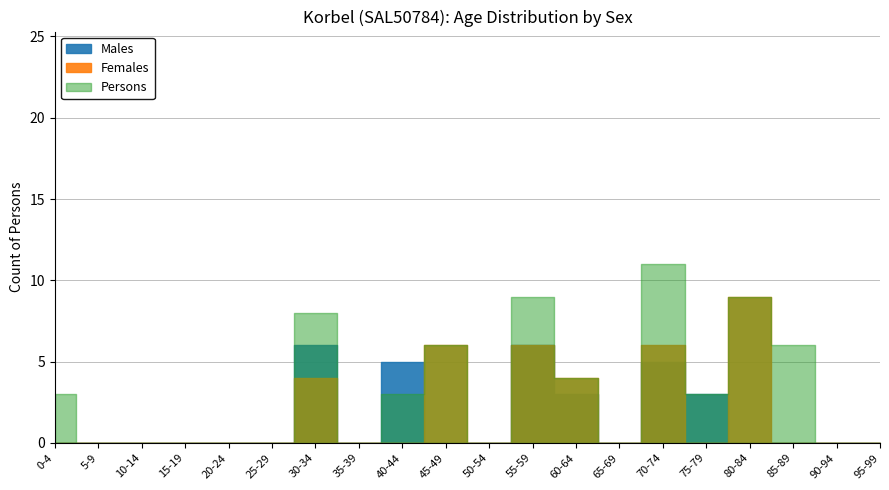

At which label does Persons reach its peak?

70-74